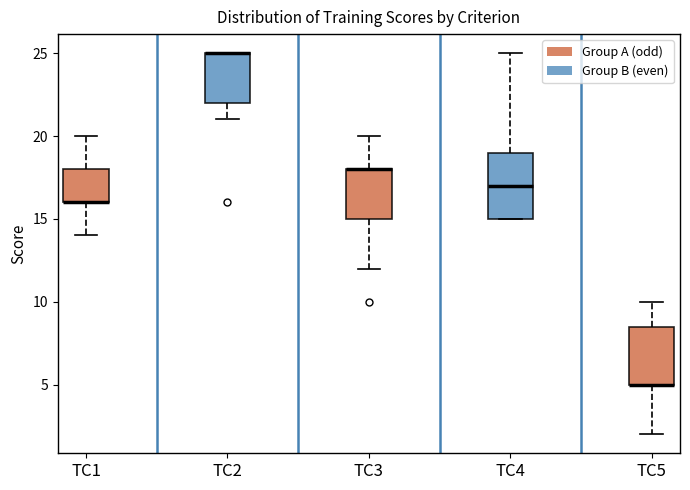

Reading left to right, read every box against the y-axis: the position of its median line, the range the box covers, and the ends of its whiskers. The values are not printed on the chart, so give them approximately, as read against the axis.

TC1: median 16.0 (drawn on the box's lower edge), box 16.0 to 18.0, whiskers 14.0 to 20.0
TC2: median 25.0 (drawn on the box's upper edge), box 22.0 to 25.0, whiskers 21.0 to 25.0
TC3: median 18.0 (drawn on the box's upper edge), box 15.0 to 18.0, whiskers 12.0 to 20.0
TC4: median 17.0, box 15.0 to 19.0, whiskers 15.0 to 25.0
TC5: median 5.0 (drawn on the box's lower edge), box 5.0 to 8.5, whiskers 2.0 to 10.0